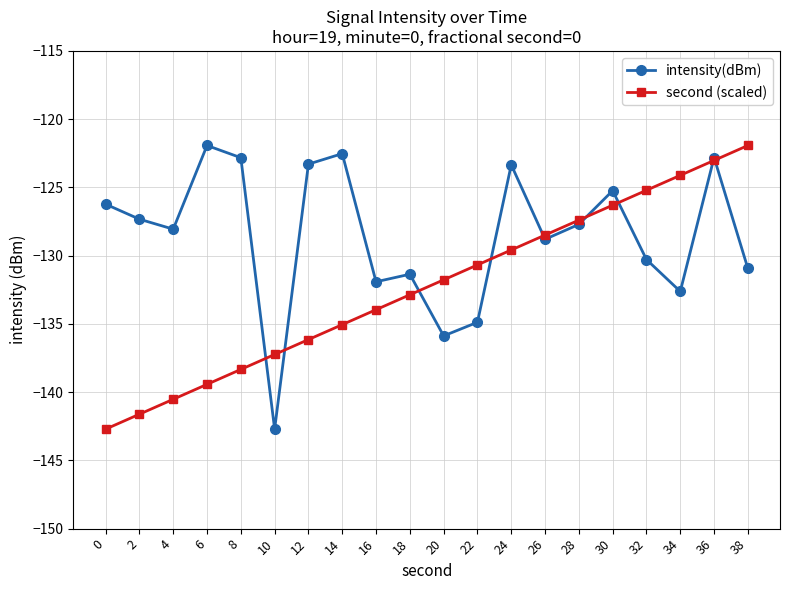

What is the total value across all series at 22?

-265.6